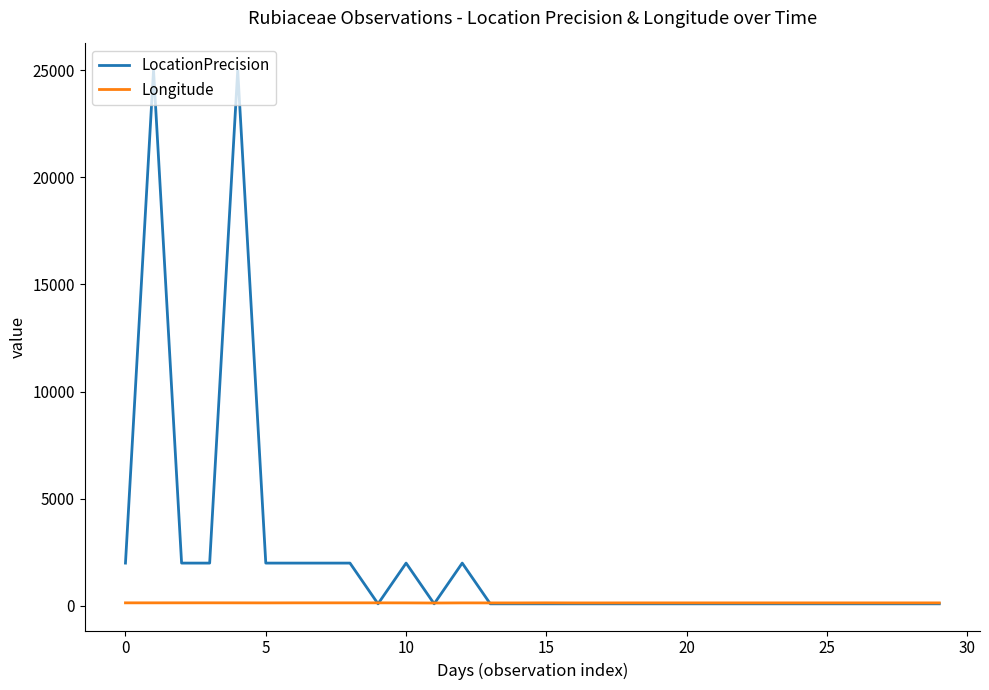

List the series in order of their peak value, highest first.

LocationPrecision, Longitude